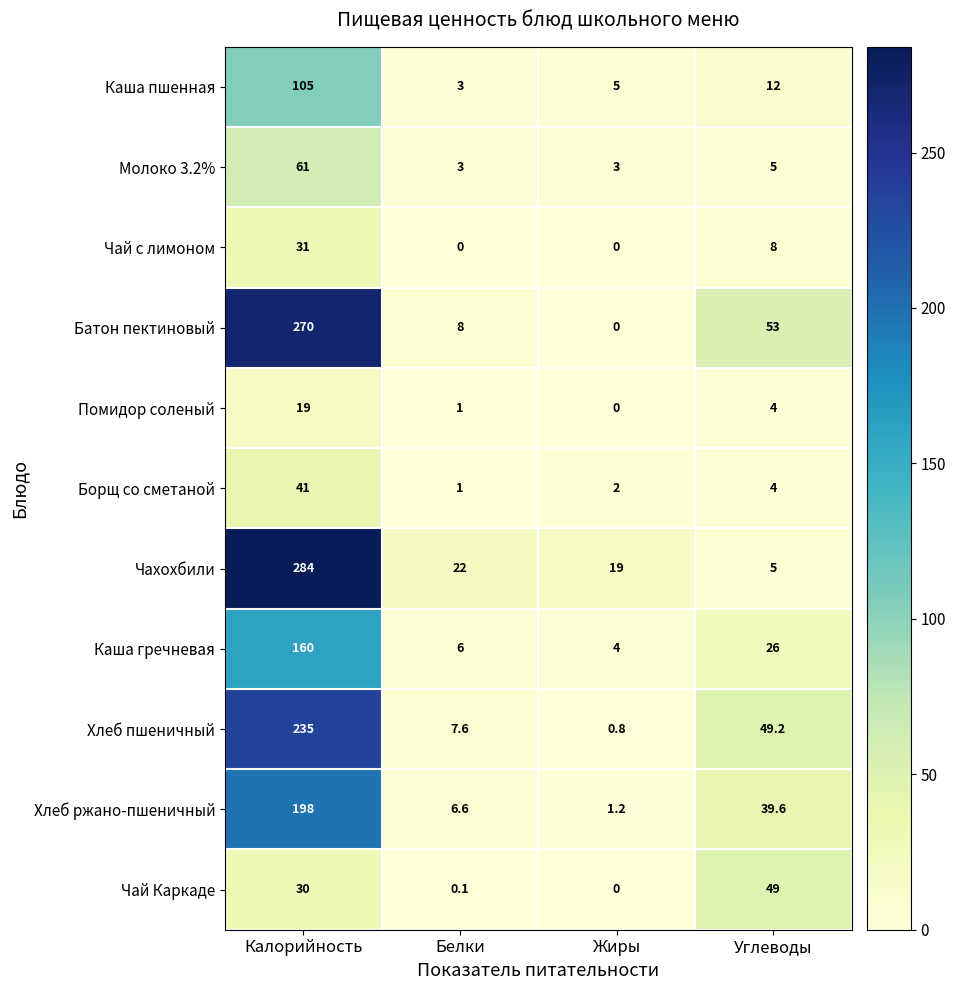

Rank the series at Калорийность from highest to lowest value.

Чахохбили, Батон пектиновый, Хлеб пшеничный, Хлеб ржано-пшеничный, Каша гречневая, Каша пшенная, Молоко 3.2%, Борщ со сметаной, Чай с лимоном, Чай Каркаде, Помидор соленый